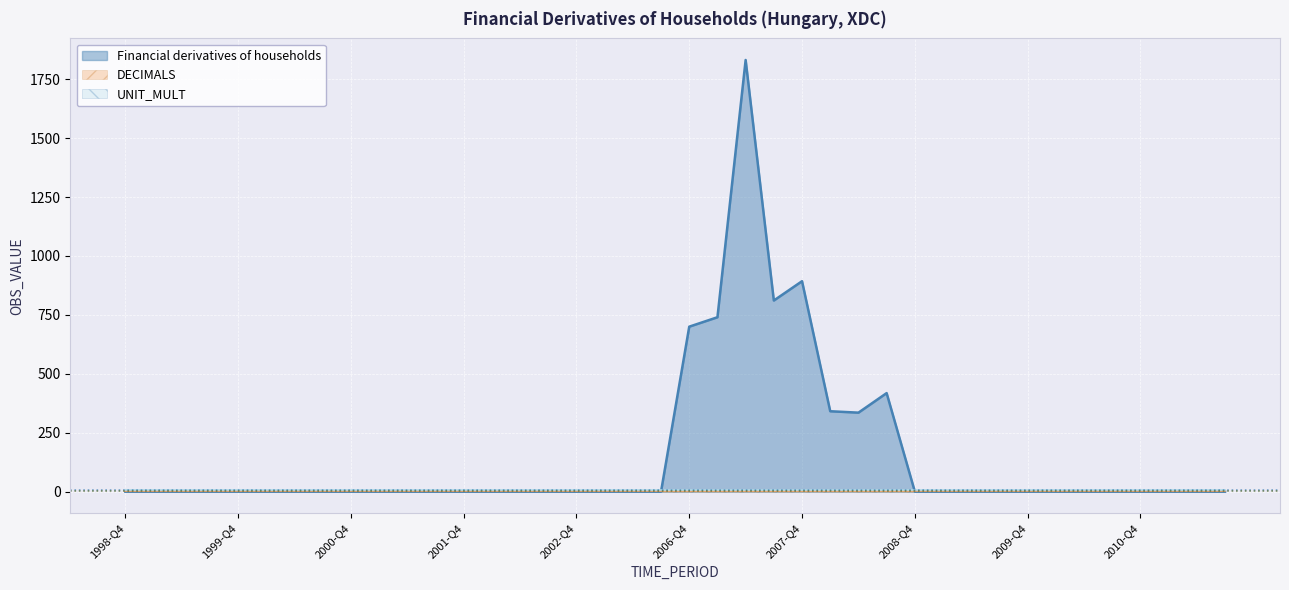

What are all the series names shown in the legend?

Financial derivatives of households, DECIMALS, UNIT_MULT